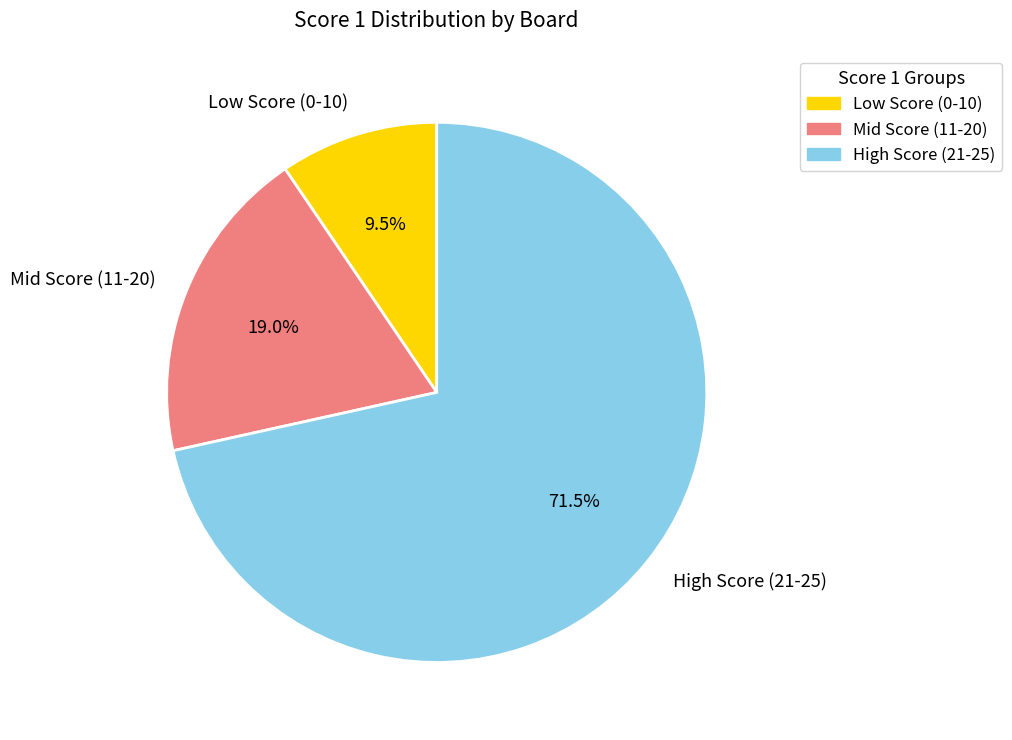

Does Low Score (0-10) account for over 50% of the chart?

No